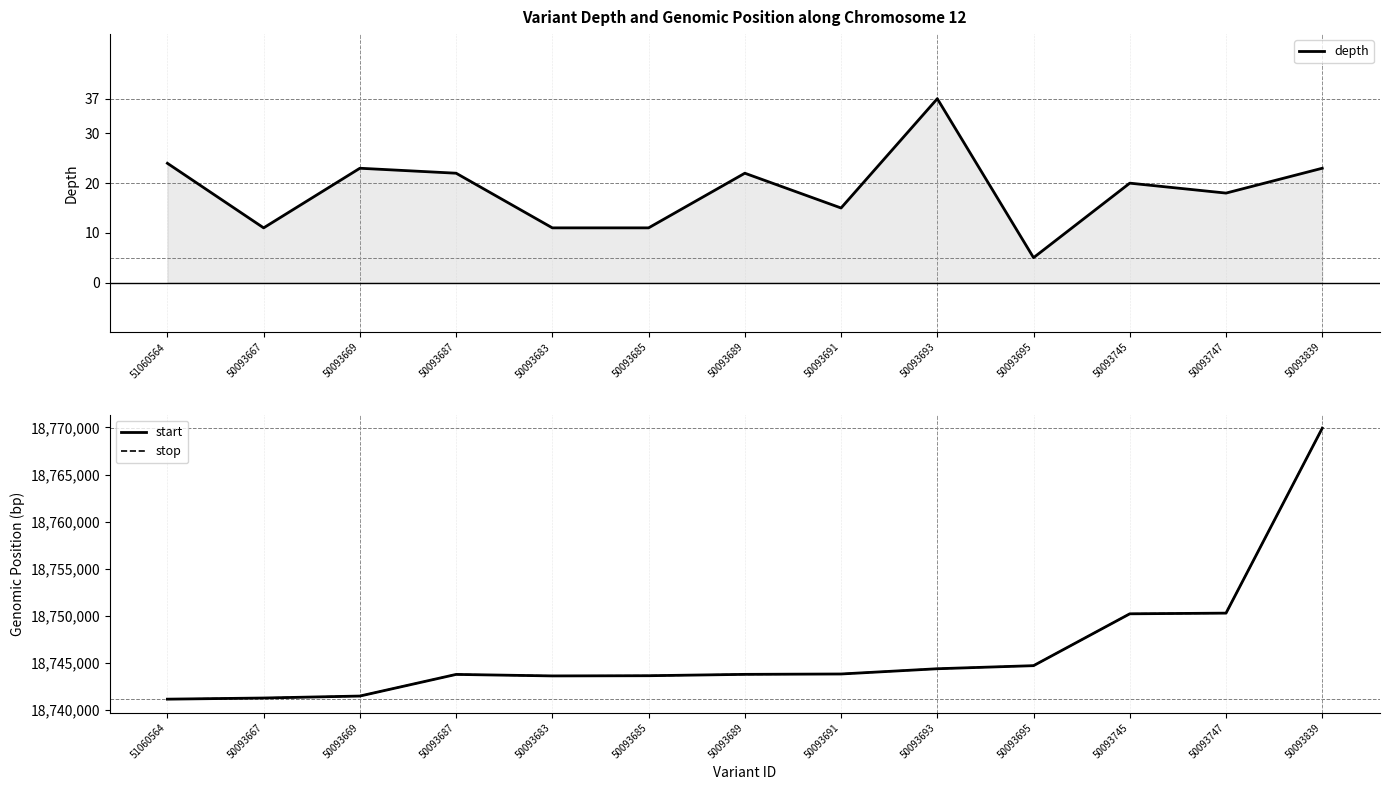

What are all the series names shown in the legend?

depth, start, stop